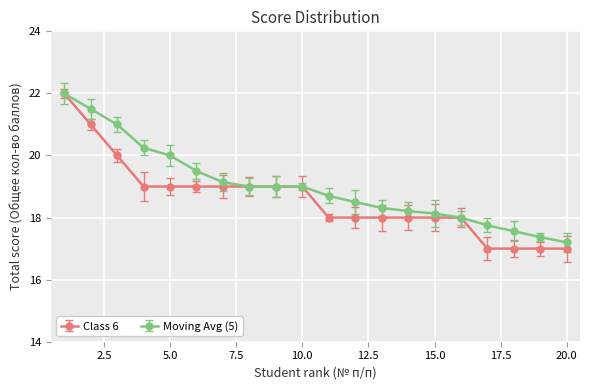

At how many categories does at least one series exceed 19?

7